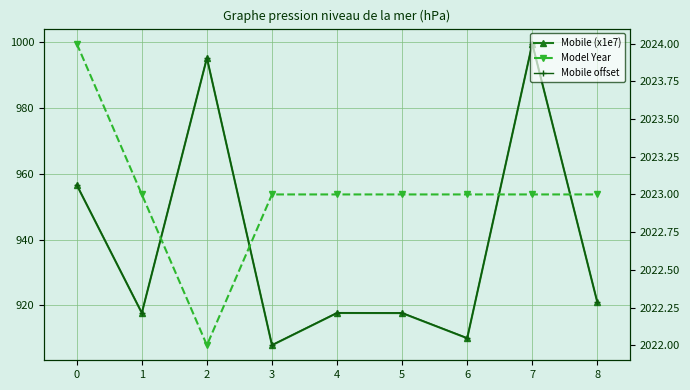

How many interior local peaks does the Mobile offset series have?

3